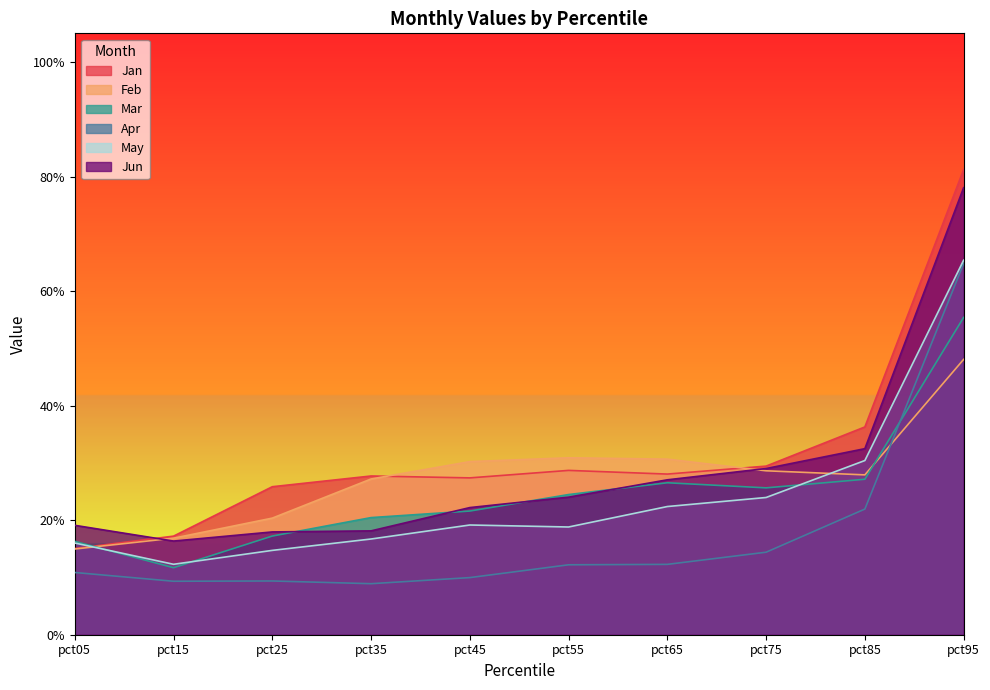

How many interior local valleys does the Mar series have?

2